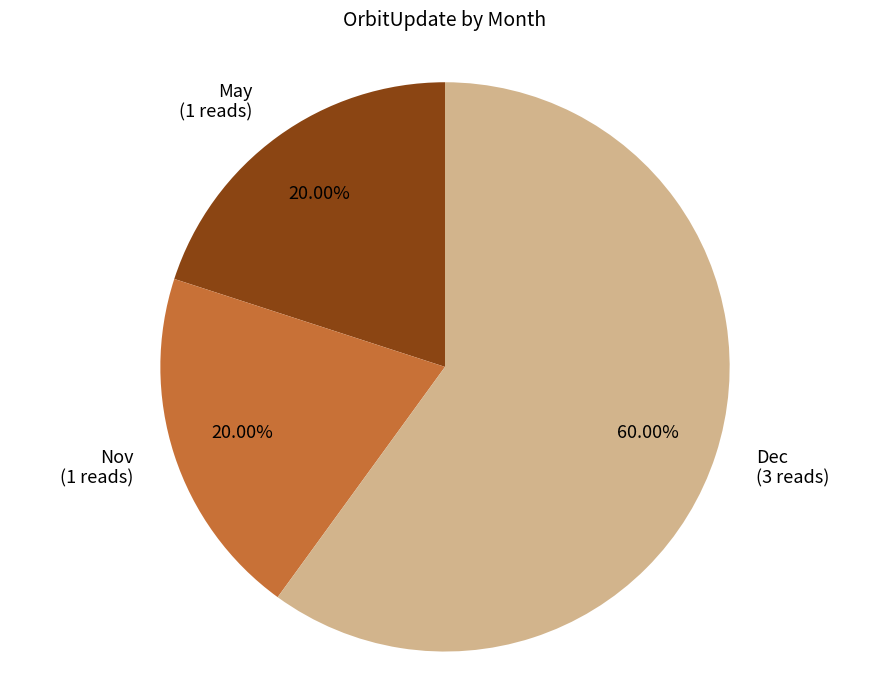

Does May (1 reads) account for over 50% of the chart?

No